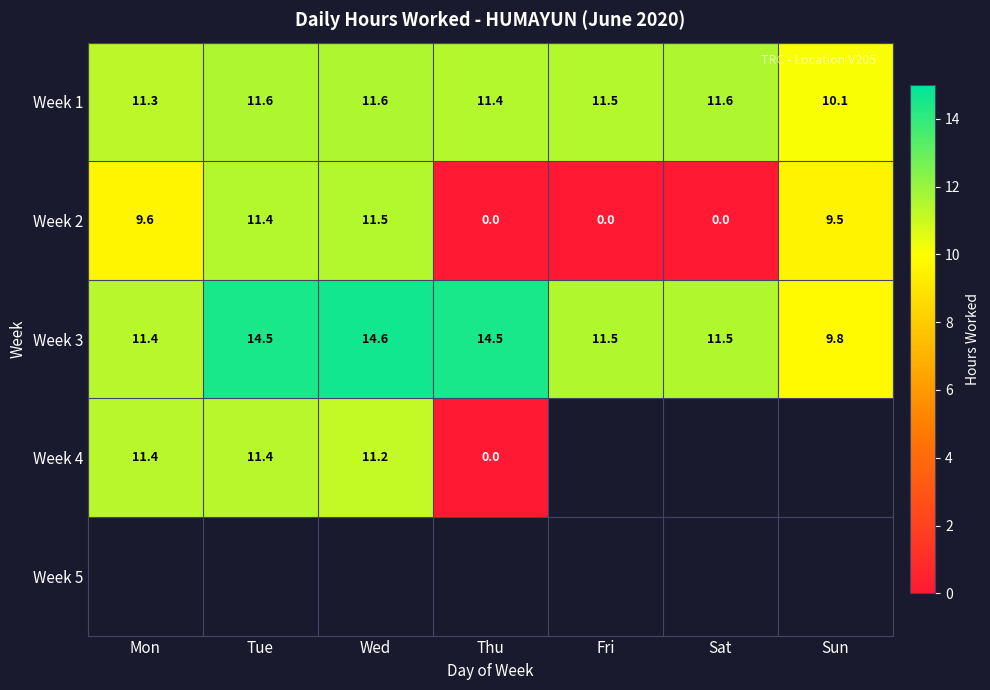

At how many categories does at least one series exceed 8?

7